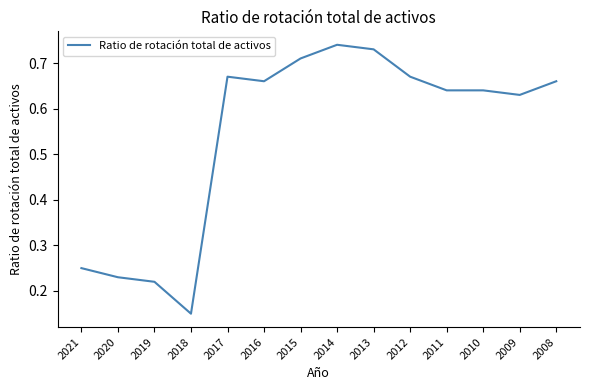

What is the change in value from 2021 to 2017?

+0.4